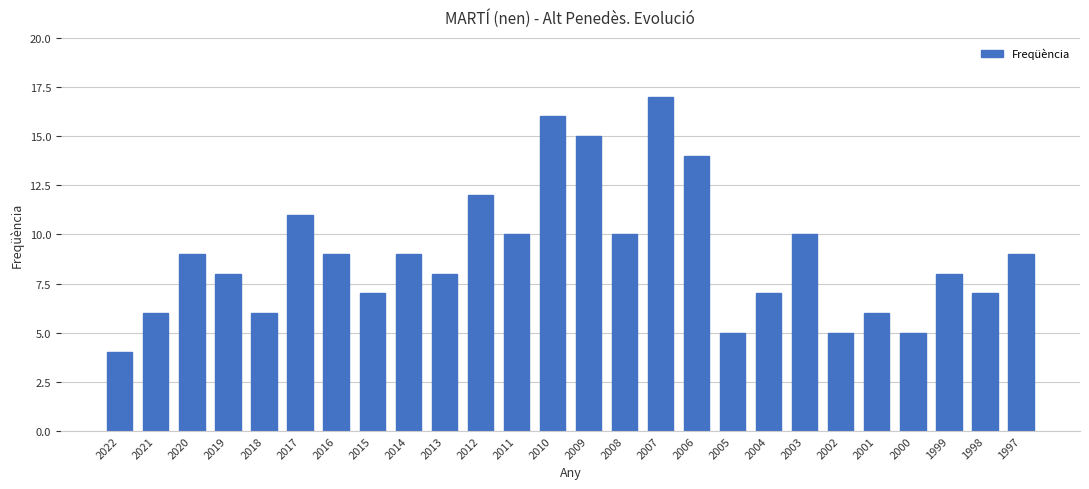

Reading left to right, list all the values displayed in this chart.

2022=4	2021=6	2020=9	2019=8	2018=6	2017=11	2016=9	2015=7	2014=9	2013=8	2012=12	2011=10	2010=16	2009=15	2008=10	2007=17	2006=14	2005=5	2004=7	2003=10	2002=5	2001=6	2000=5	1999=8	1998=7	1997=9